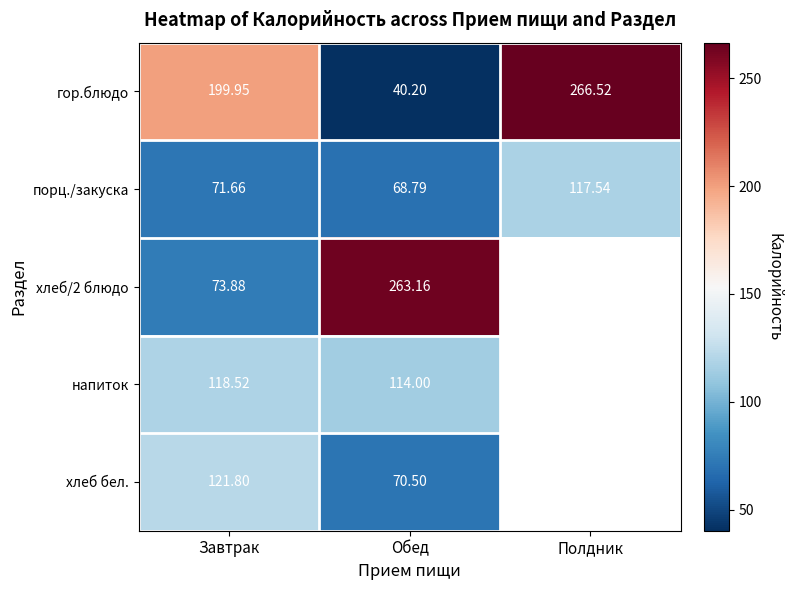

How many data points in порц./закуска are above 71?

2